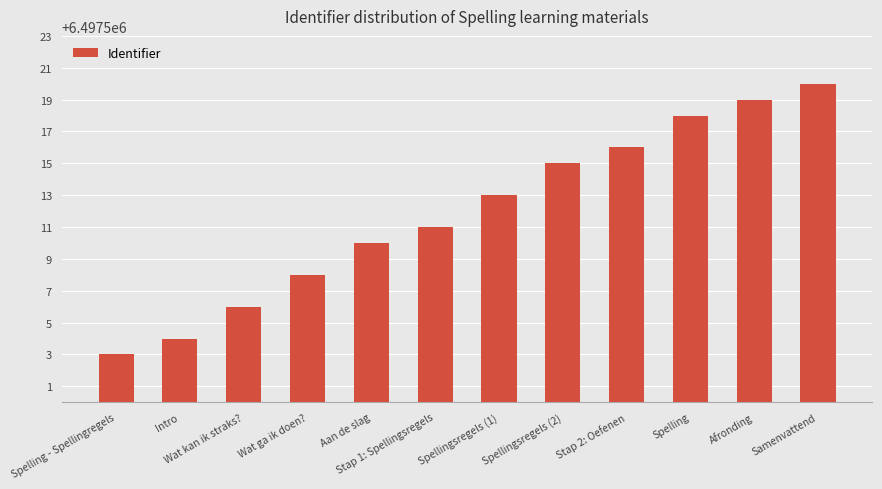

Is it true that the value at Spelling is 6497518?

True